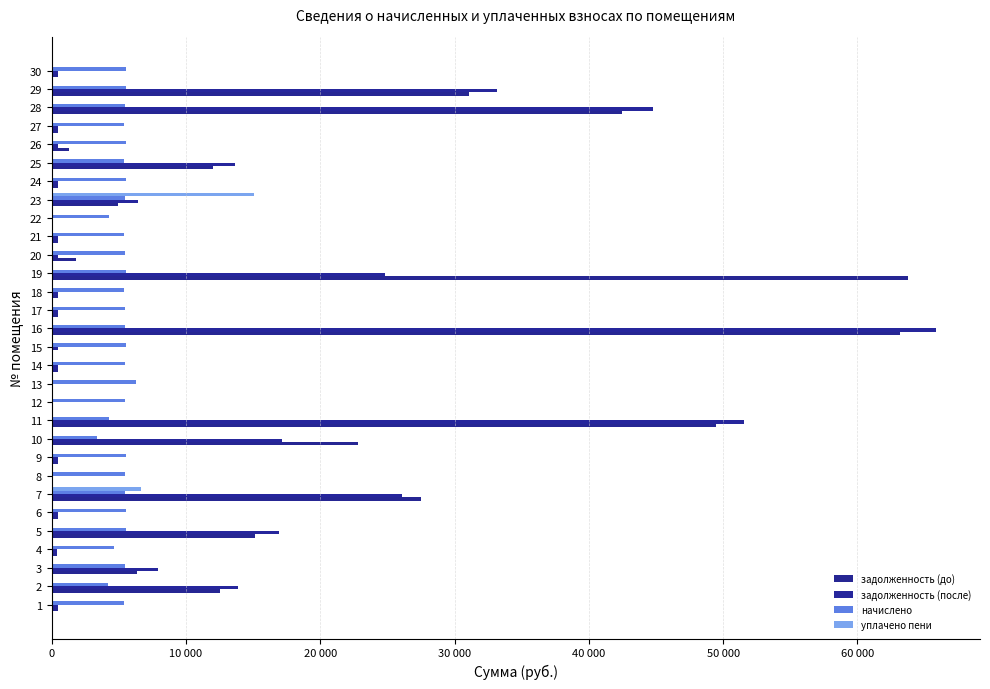

At how many categories does at least one series exceed 62301?

2